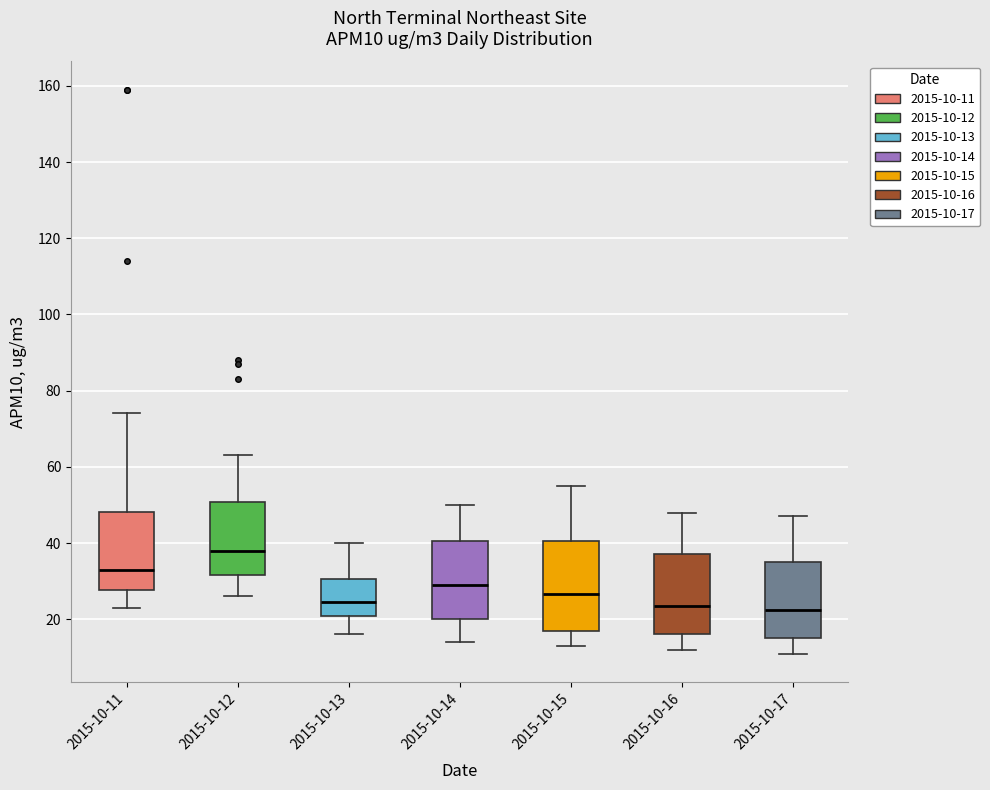

Which box has the highest median line?

2015-10-12